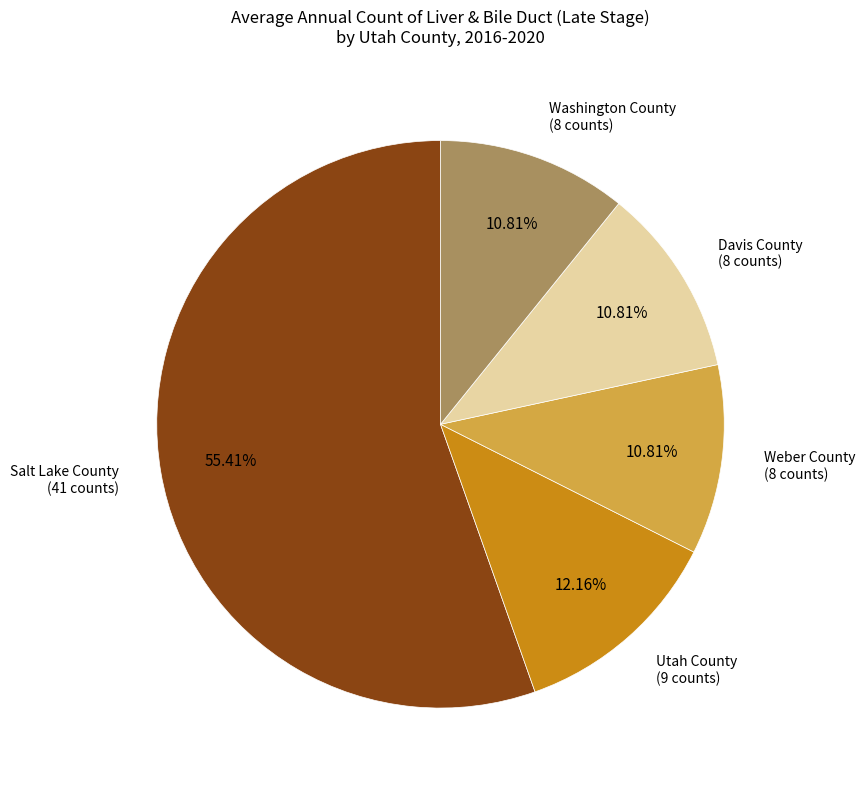

True or false: Washington County accounts for 11% of the total.

True